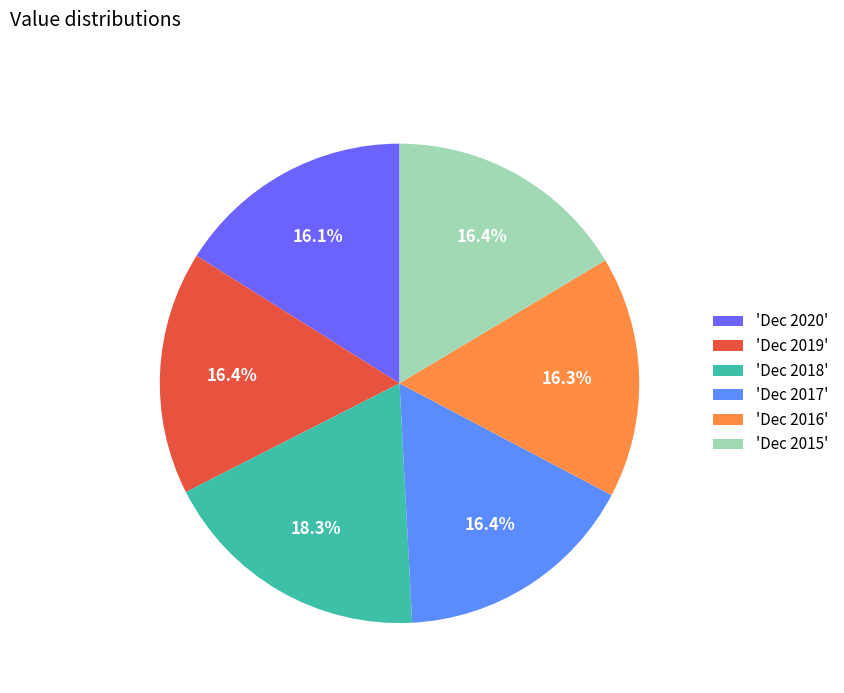

Which category has the biggest portion of the pie?

'Dec 2018'